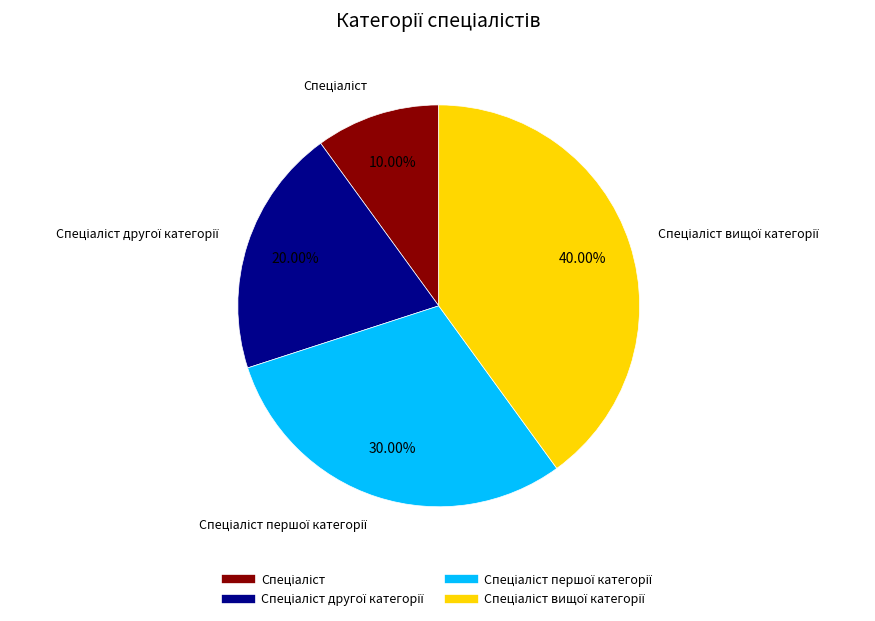

Is there a majority slice in this chart?

No